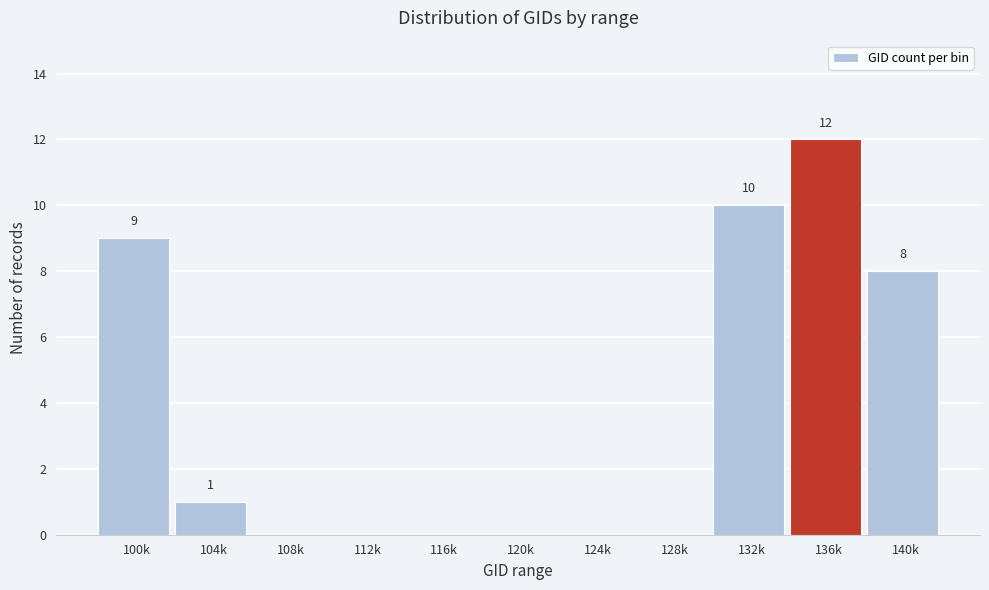

Reading left to right, transcribe all the data shown in this chart.

100k=9	104k=1	108k=0	112k=0	116k=0	120k=0	124k=0	128k=0	132k=10	136k=12	140k=8